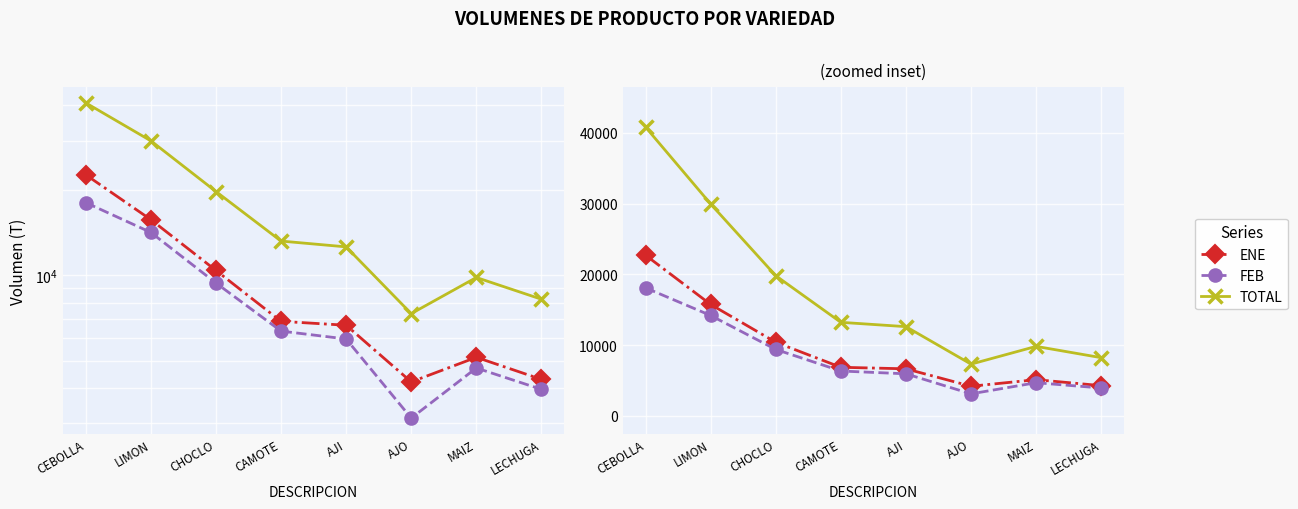

Which series has the largest total across all categories?

TOTAL